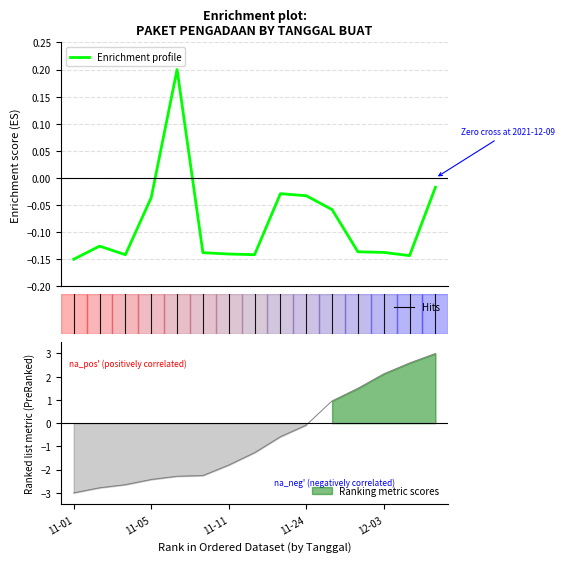

What is the label of the 11th point from the left?

10